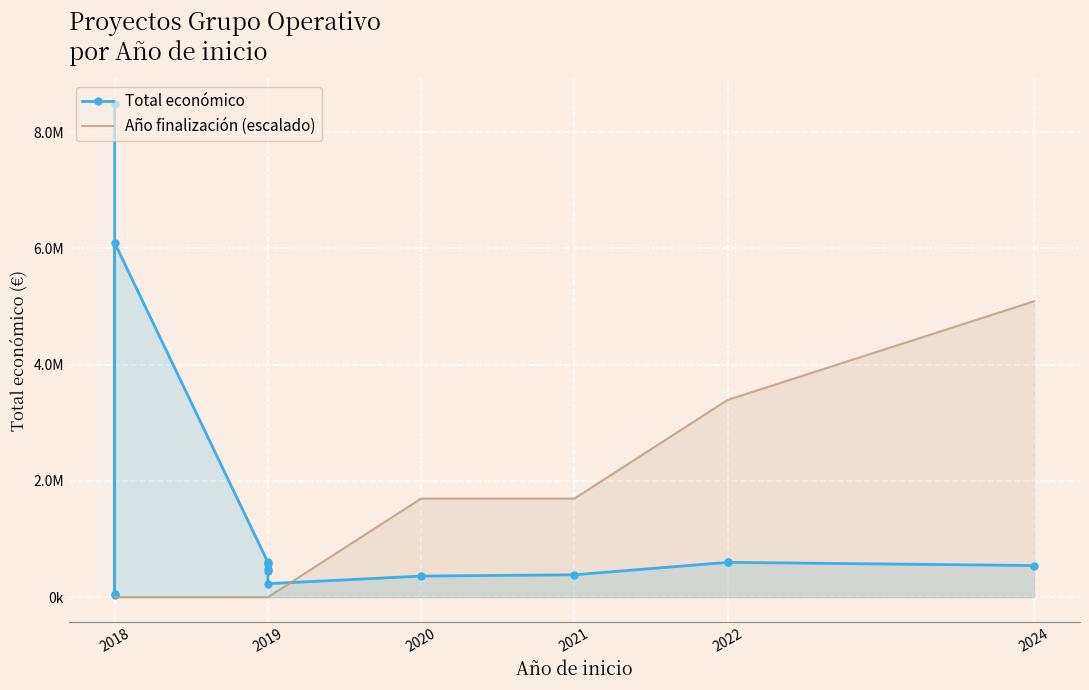

List the series in order of their peak value, lowest first.

Año finalización (escalado), Total económico